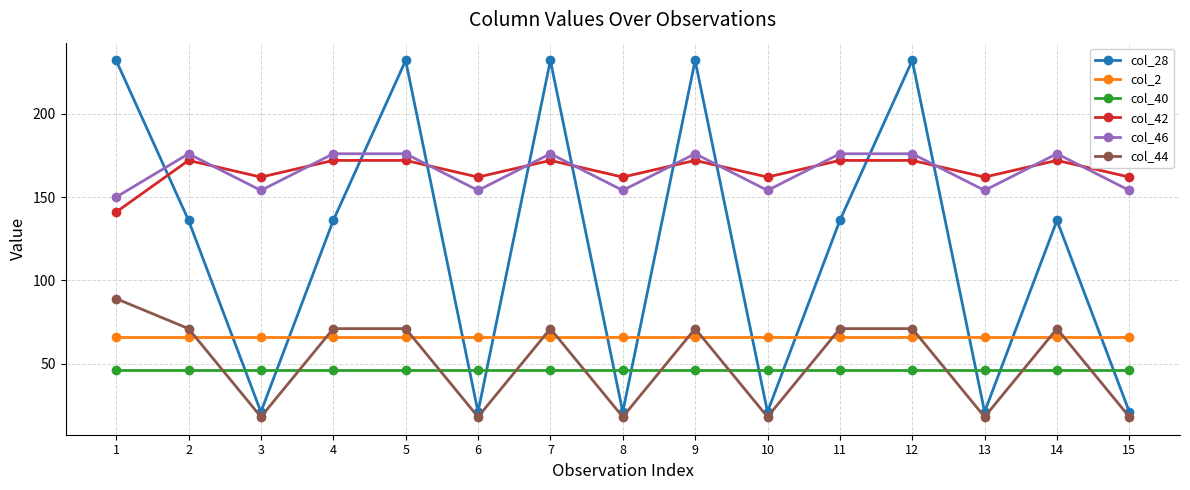

What is the greatest value displayed?

232